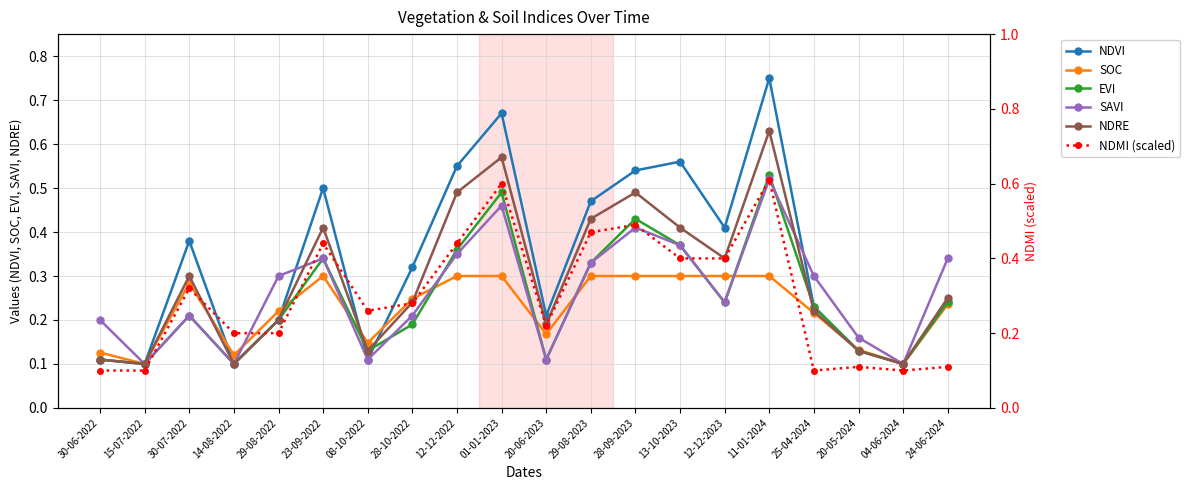

At which label is NDVI closest to 0?

15-07-2022